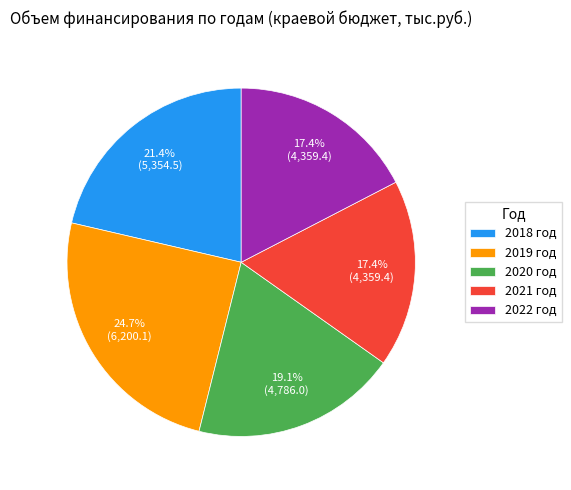

How many slices are in this pie chart?

5